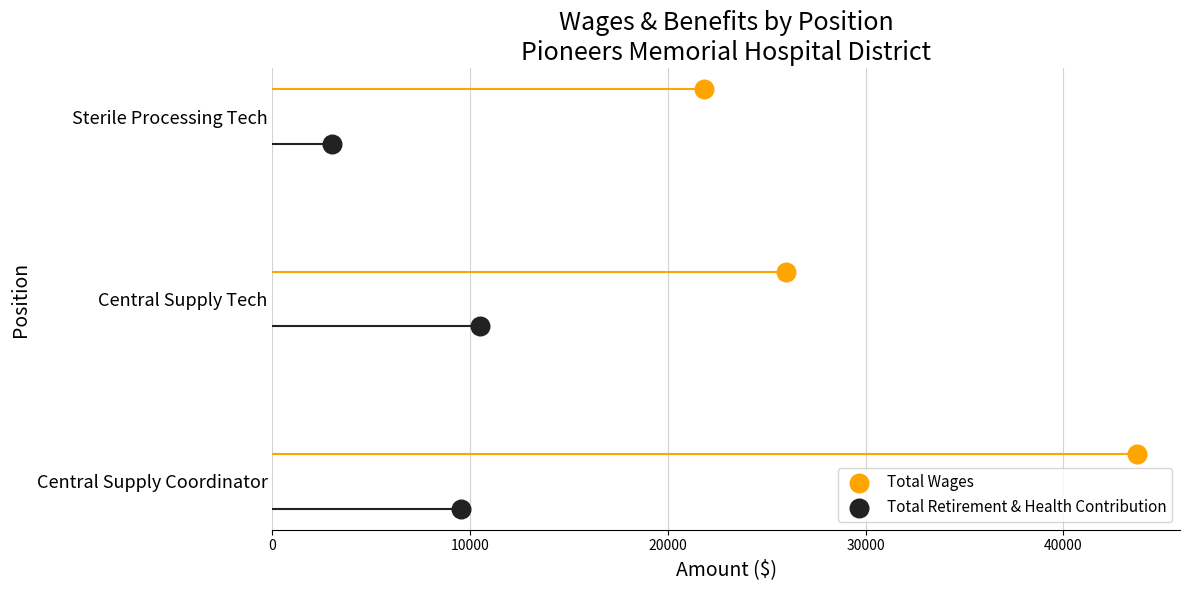

Is the value of Total Retirement & Health Contribution at 10000 greater than the value of Total Wages at 20000?

No